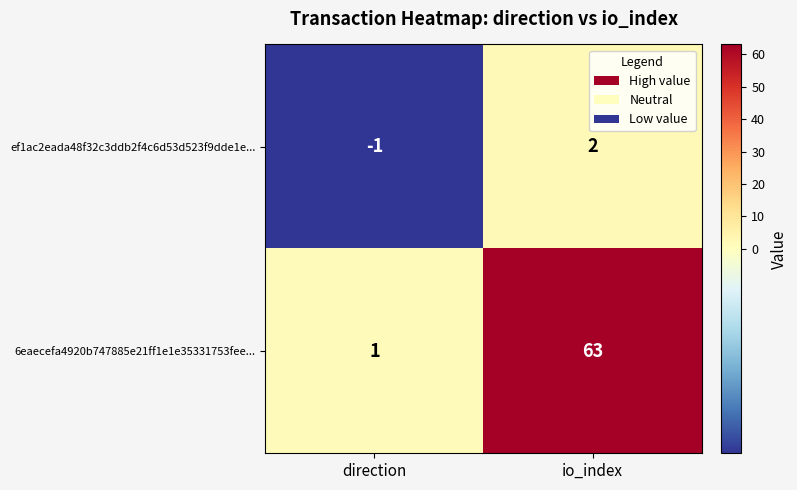

True or false: 6eaecefa4920b747885e21ff1e1e35331753fee... has a value of 63 at io_index.

True